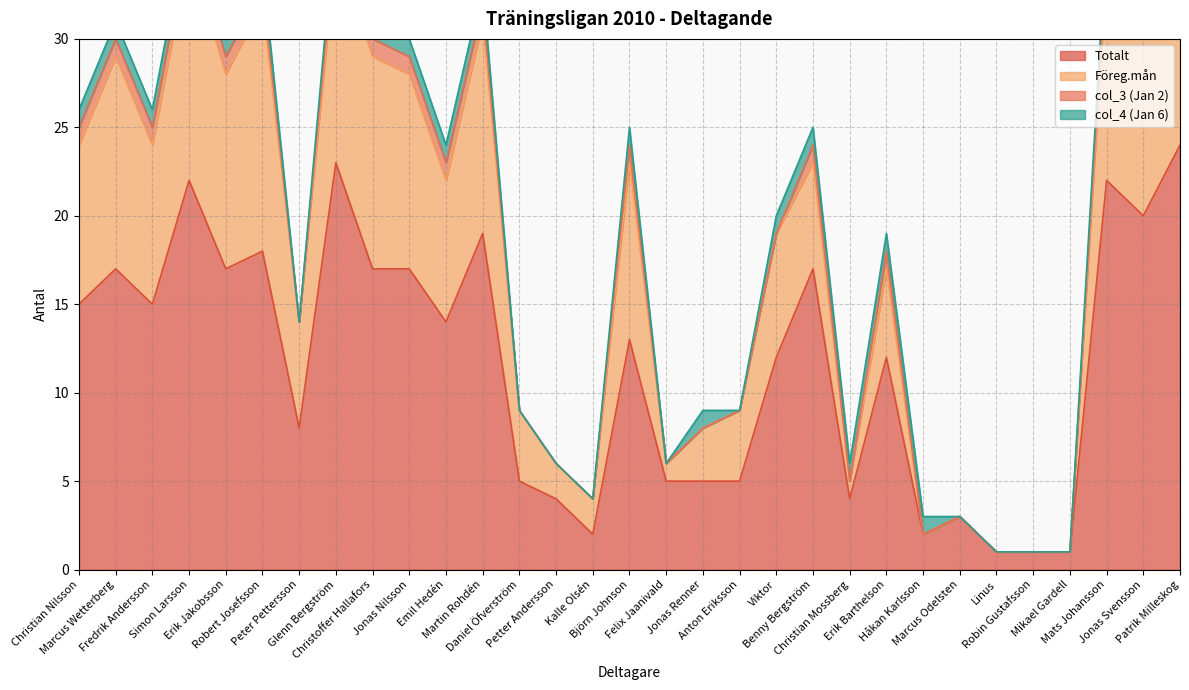

Reading left to right, extract all data points from this chart.

Totalt: 15	17	15	22	17	18	8	23	17	17	14	19	5	4	2	13	5	5	5	12	17	4	12	2	3	1	1	1	22	20	24
Föreg.mån: 24	29	24	35	28	32	14	35	29	28	22	31	9	6	4	23	6	8	9	19	23	5	17	2	3	1	1	1	34	31	38